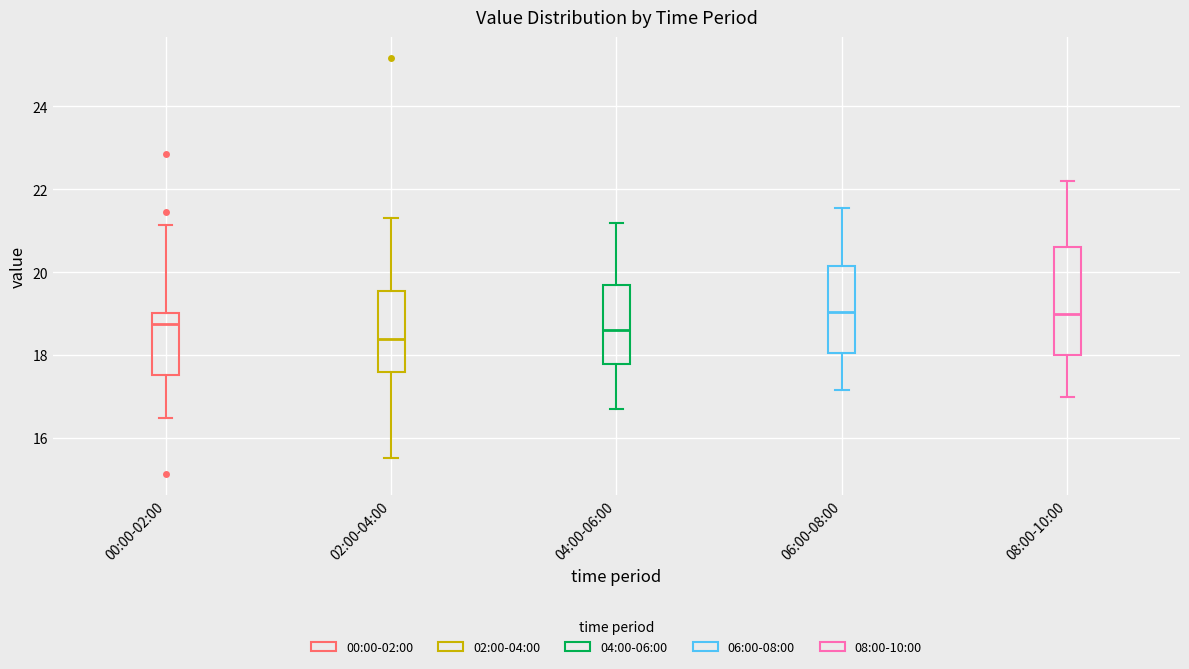

Reading left to right, transcribe this box plot: for each box, give where its median line is, the range the box spans, and where its two whiskers end, as read against the y-axis. The values are not printed on the chart, so give them approximately, as read against the axis.

00:00-02:00: median 18.8, box 17.6 to 19.0, whiskers 16.4 to 21.2
02:00-04:00: median 18.4, box 17.6 to 19.6, whiskers 15.6 to 21.4
04:00-06:00: median 18.6, box 17.8 to 19.8, whiskers 16.8 to 21.2
06:00-08:00: median 19.0, box 18.0 to 20.2, whiskers 17.2 to 21.6
08:00-10:00: median 19.0, box 18.0 to 20.6, whiskers 17.0 to 22.2